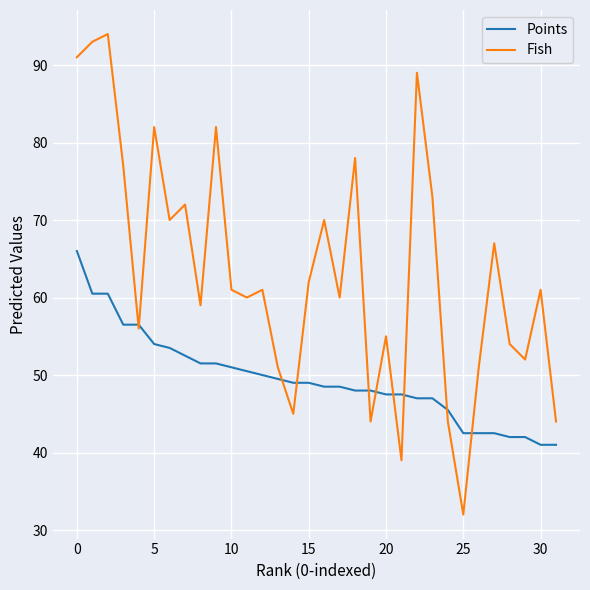

Rank the series by their average value, from lowest to highest.

Points, Fish